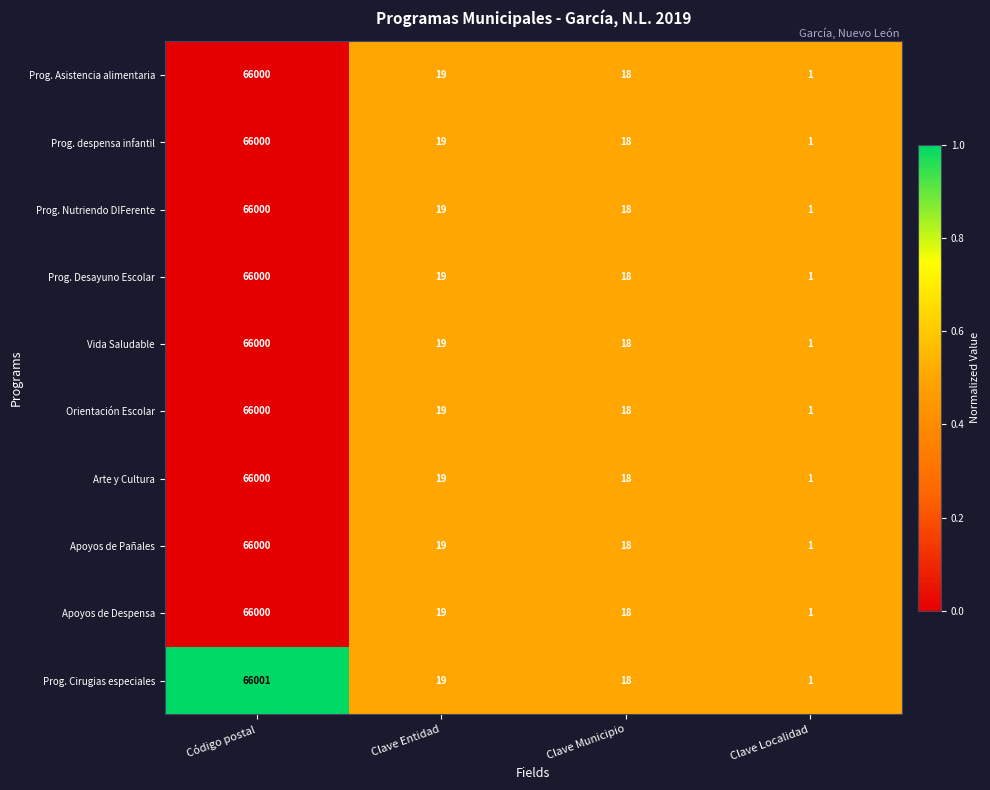

Between Código postal and Clave Entidad, which series saw the biggest shift?

Prog. Cirugias especiales